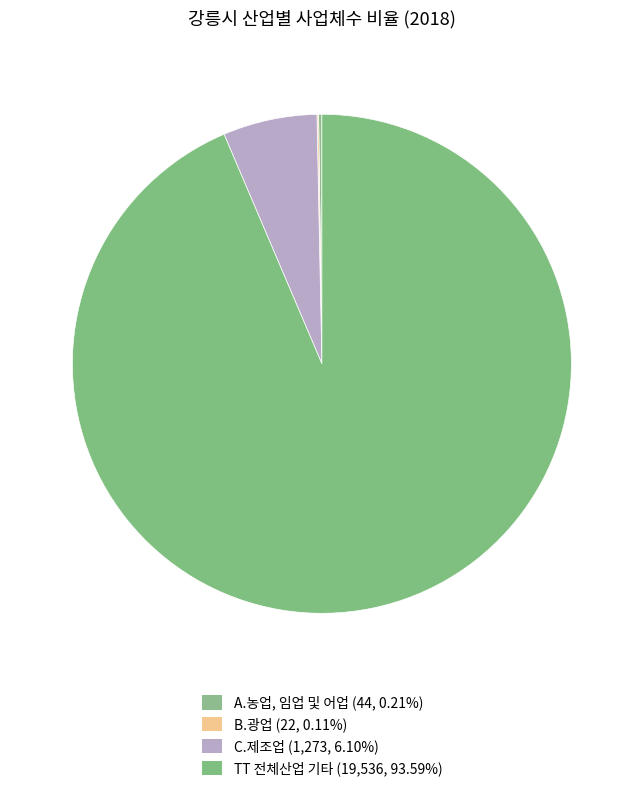

To the nearest percent, what is the average slice percentage?

25%